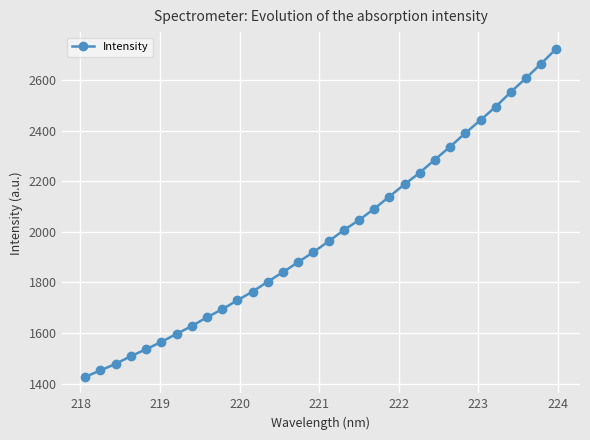

What is the value of the 26th point from the left?

2390.0